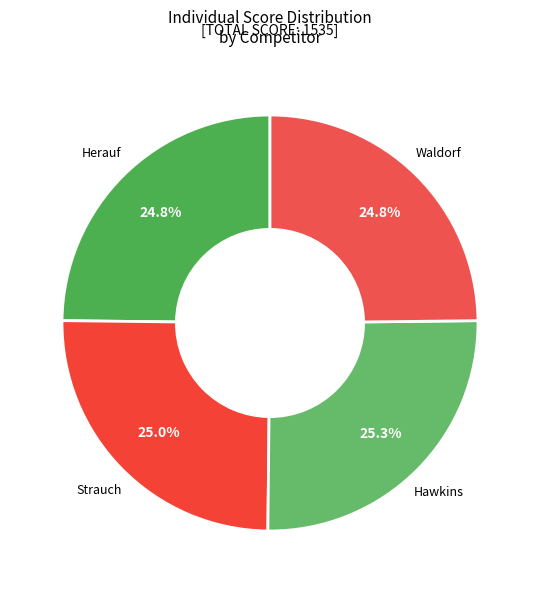

To the nearest percent, what is the average slice percentage?

25%